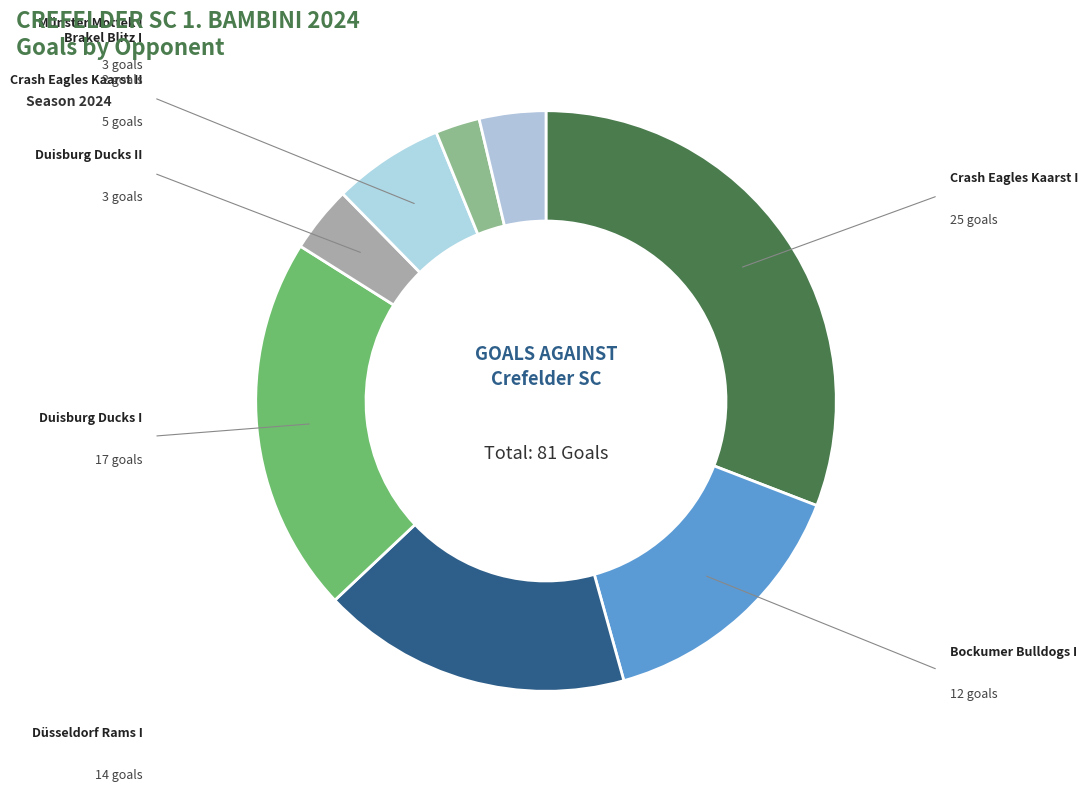

What percentage is NOT represented by Münster Mottek I?

96.3%